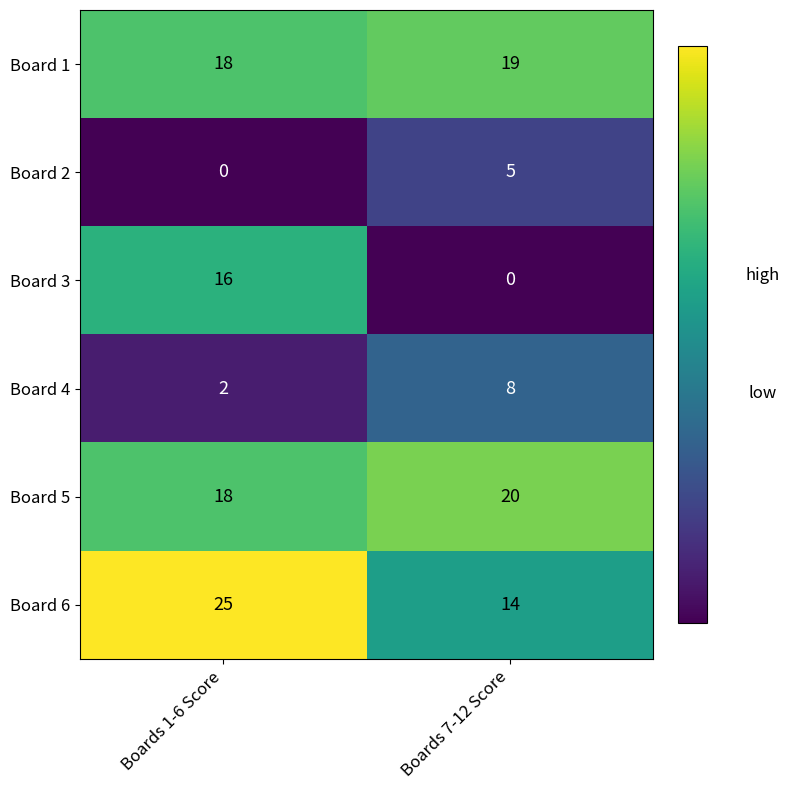

Reading left to right, list all the values displayed in this chart.

Board 1: Boards 1-6 Score=18	Boards 7-12 Score=19
Board 2: Boards 1-6 Score=0	Boards 7-12 Score=5
Board 3: Boards 1-6 Score=16	Boards 7-12 Score=0
Board 4: Boards 1-6 Score=2	Boards 7-12 Score=8
Board 5: Boards 1-6 Score=18	Boards 7-12 Score=20
Board 6: Boards 1-6 Score=25	Boards 7-12 Score=14